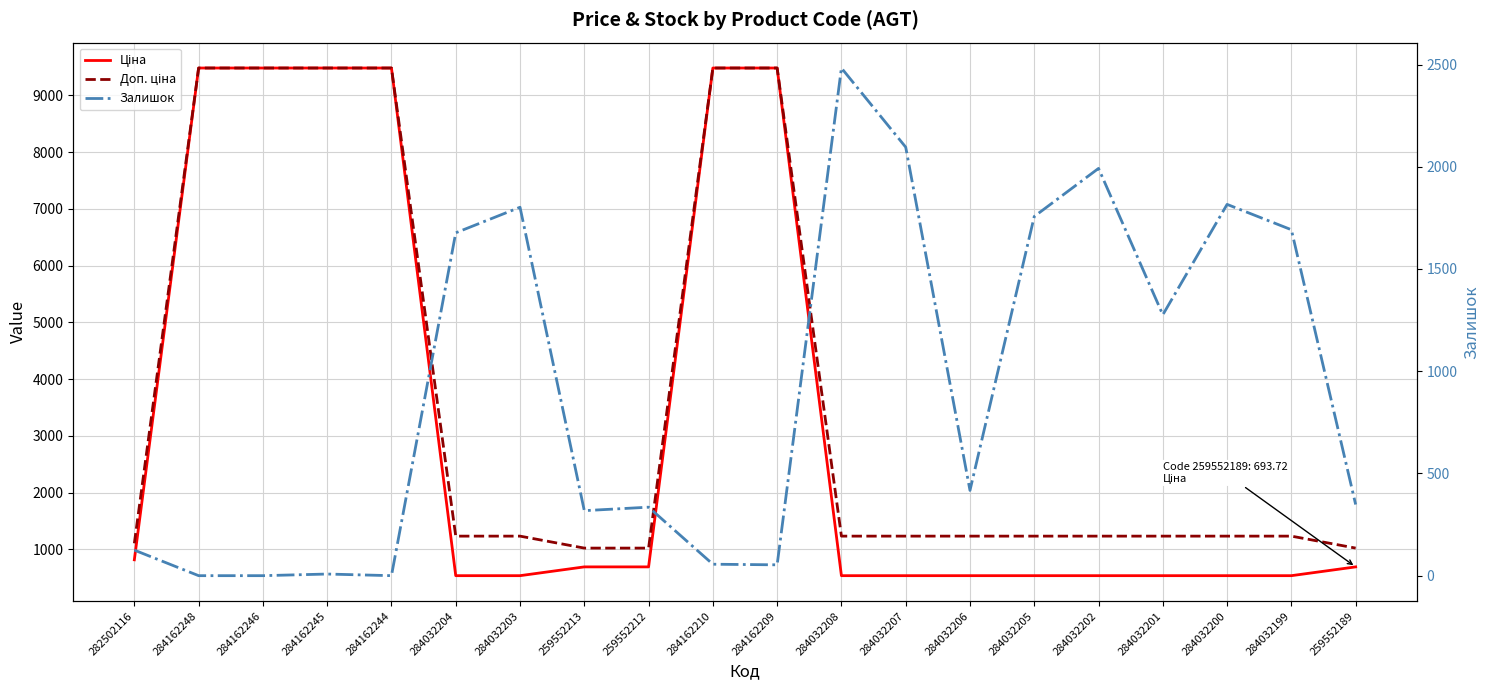

At which category does the chart reach its minimum across all series?

284162248